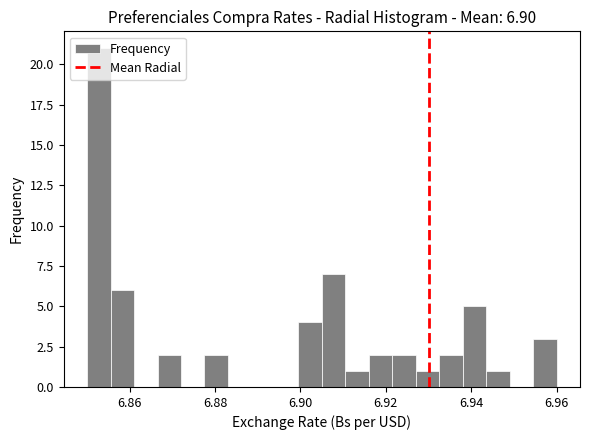

Around what value on the x-axis is the tallest bar? Give the approximate position of its centre, as read against the axis.

6.852